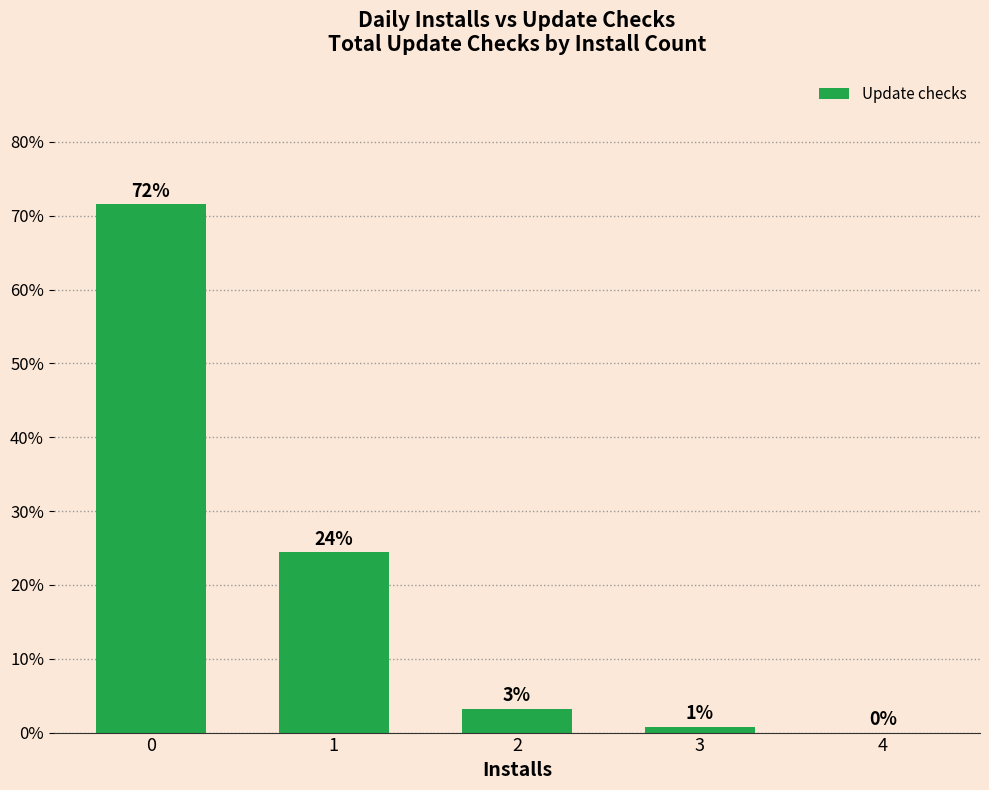

Are the bars horizontal?

No